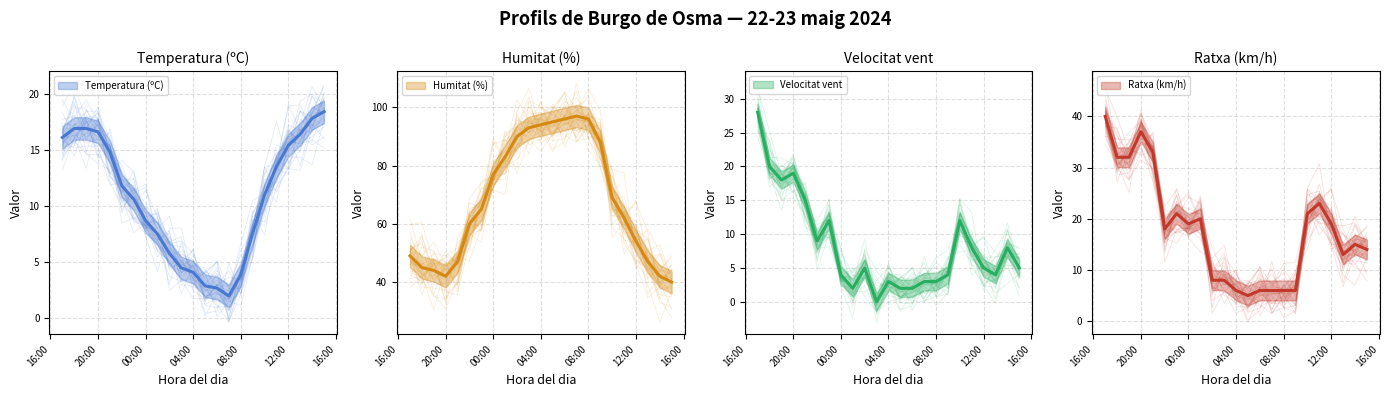

Is it true that Ratxa (km/h) equals 8.0 at 00:00?

False